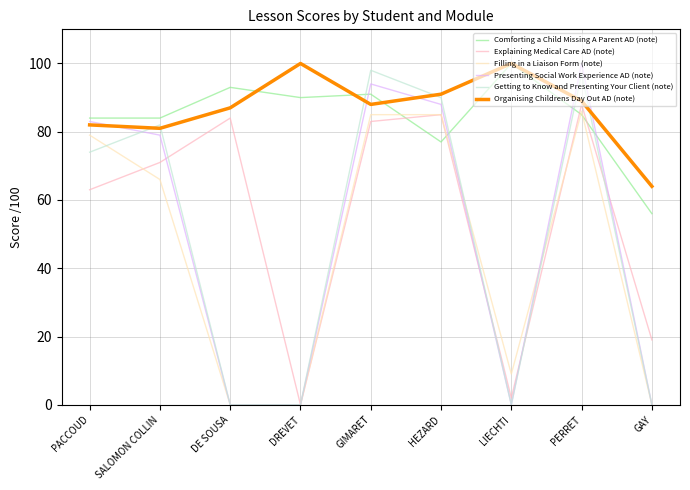

True or false: Getting to Know and Presenting Your Client (note) has a value of -62 at DE SOUSA.

False